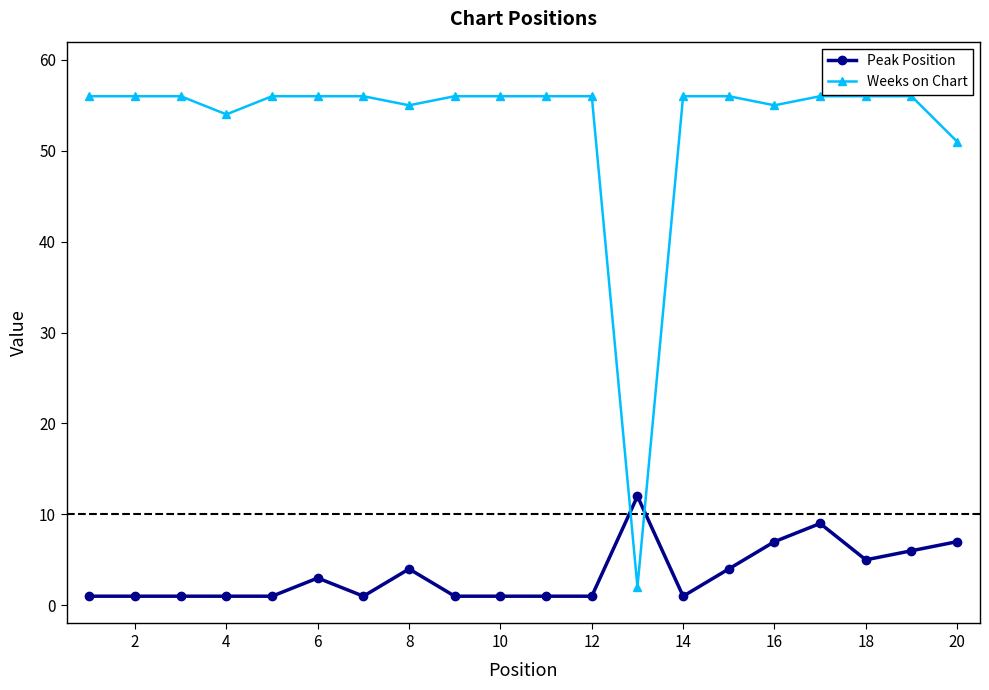

What are all the series names shown in the legend?

Peak Position, Weeks on Chart